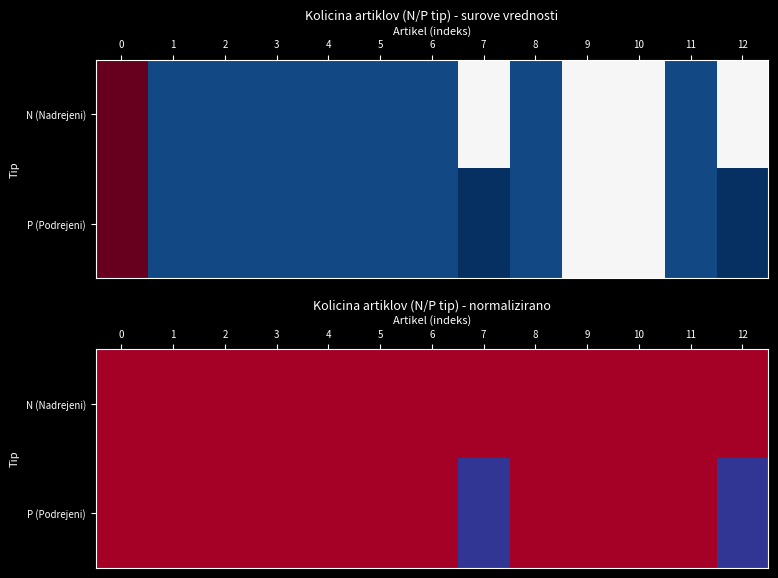

What is the greatest value displayed?

1